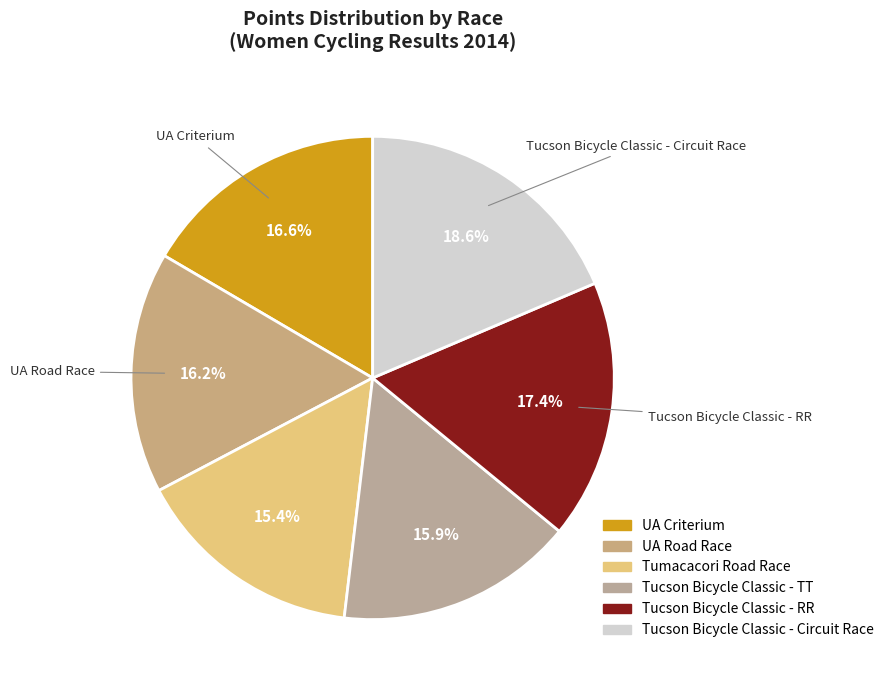

Approximately how many times larger is the value at UA Criterium compared to Tucson Bicycle Classic - TT?

1.0